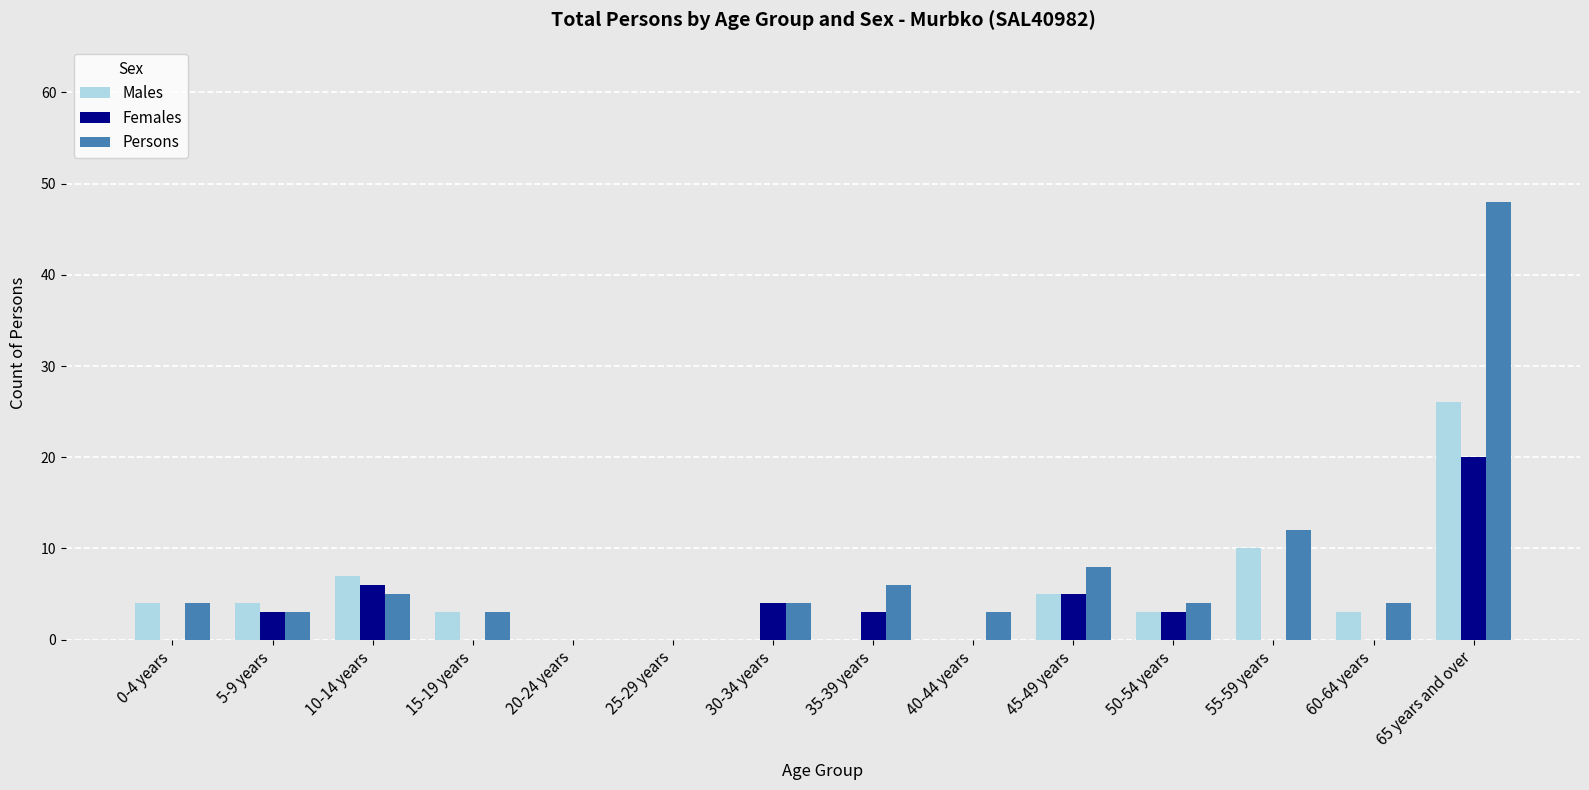

Where is Persons nearest to the value 24?

55-59 years